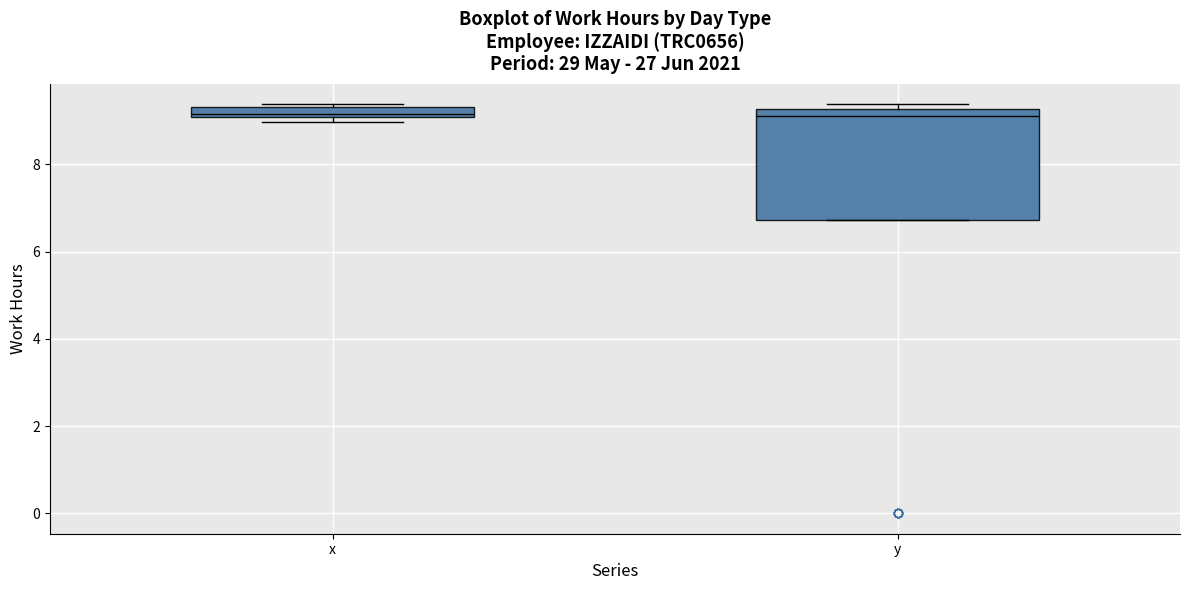

Which box is the tallest, from its lower edge to its upper edge?

y